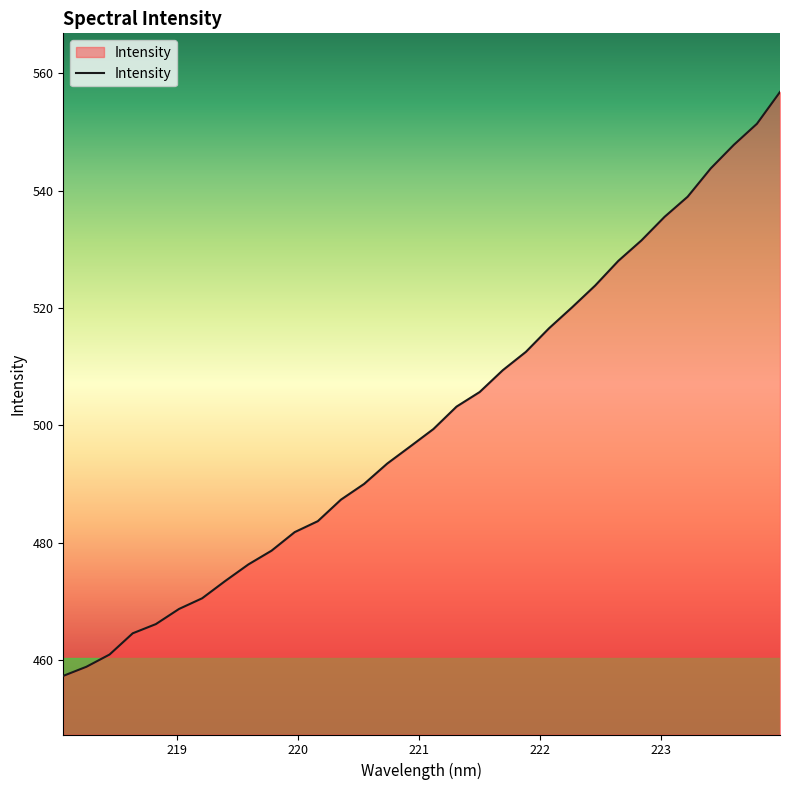

How many values are below 499?

16